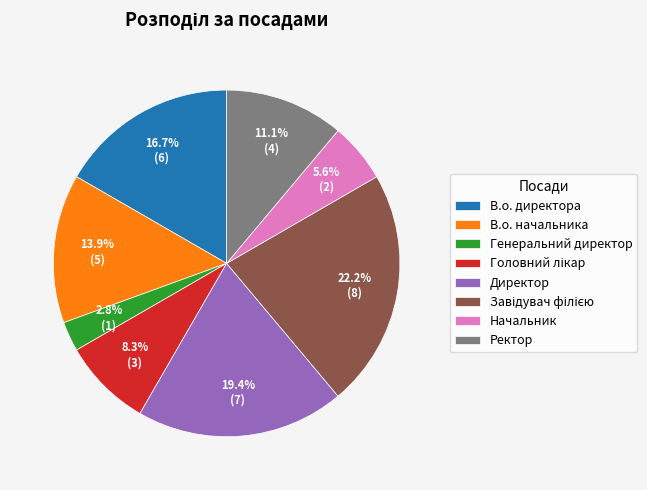

True or false: В.о. директора accounts for 17% of the total.

True